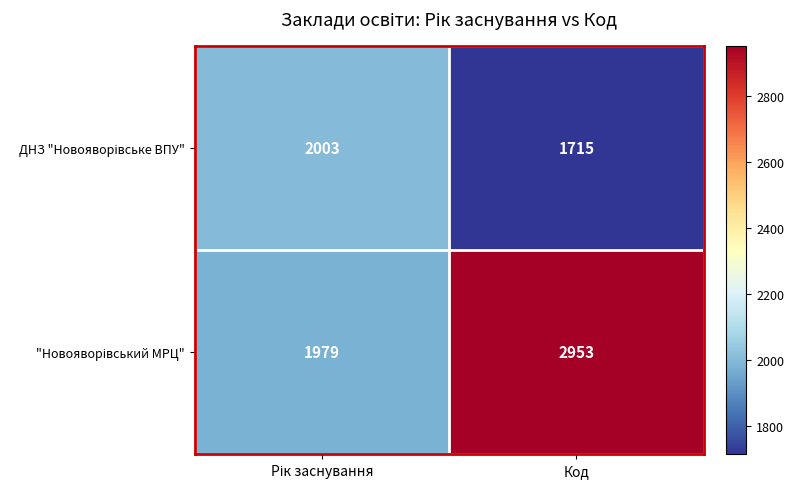

At which category is the sum across all series the highest?

Код